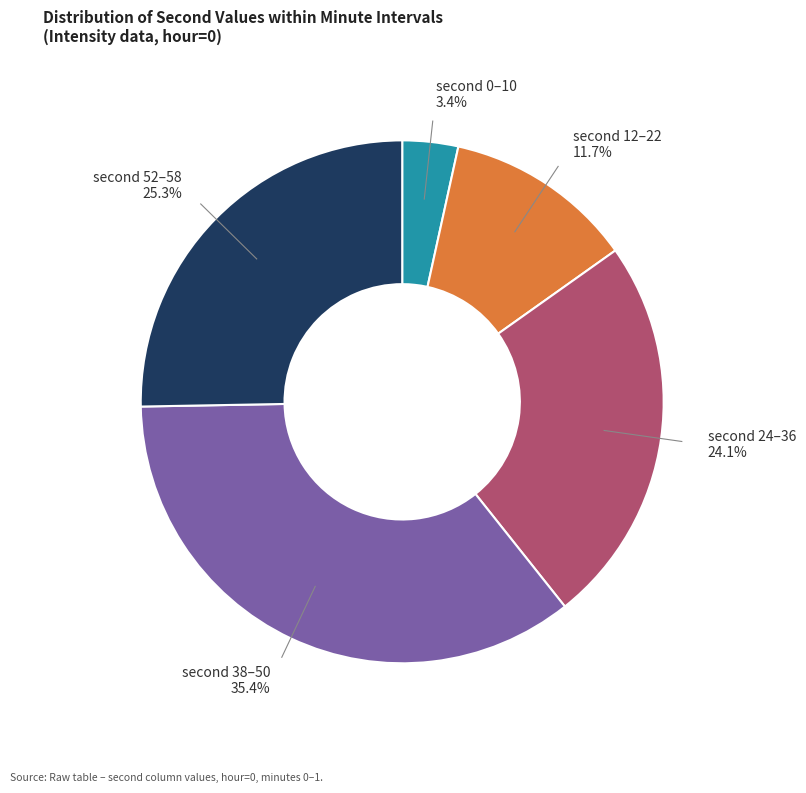

Is there any slice that represents more than half of the pie?

No